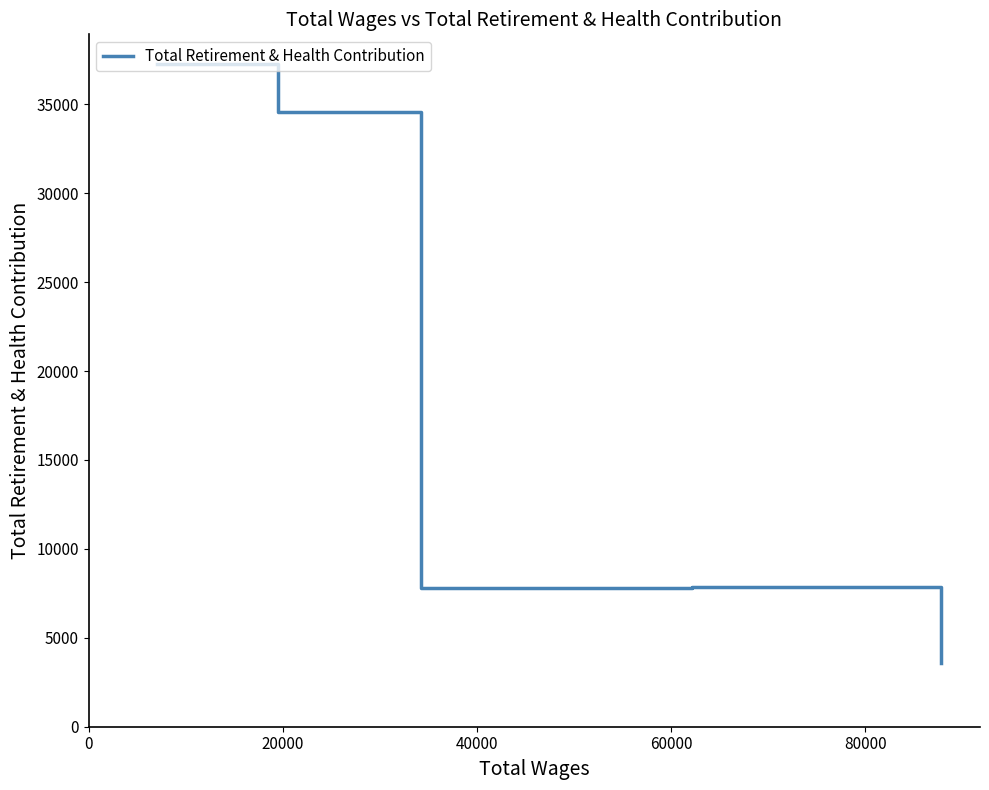

What is the greatest value displayed?

37250